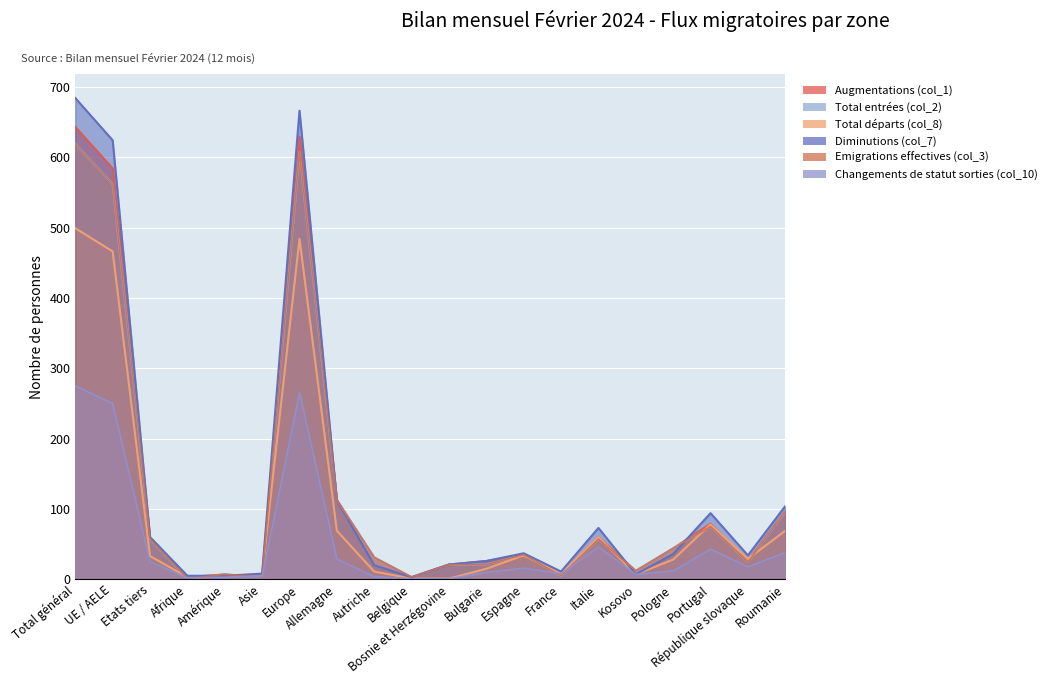

In Diminutions (col_7), how many points are higher than both neighbors (excluding endpoints)?

4